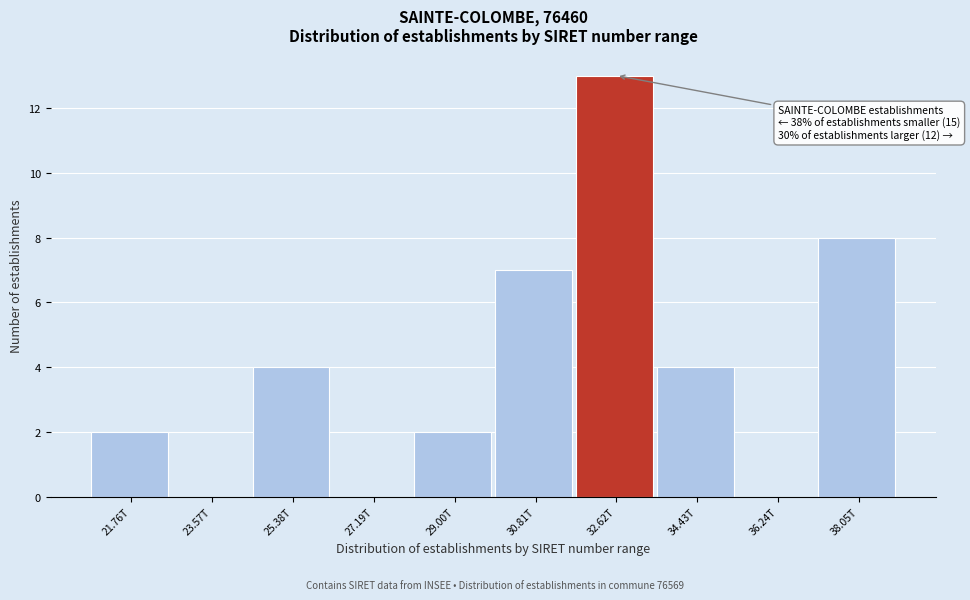

Reading right to left, list all the values displayed in this chart.

38.05T=8	36.24T=0	34.43T=4	32.62T=13	30.81T=7	29.00T=2	27.19T=0	25.38T=4	23.57T=0	21.76T=2